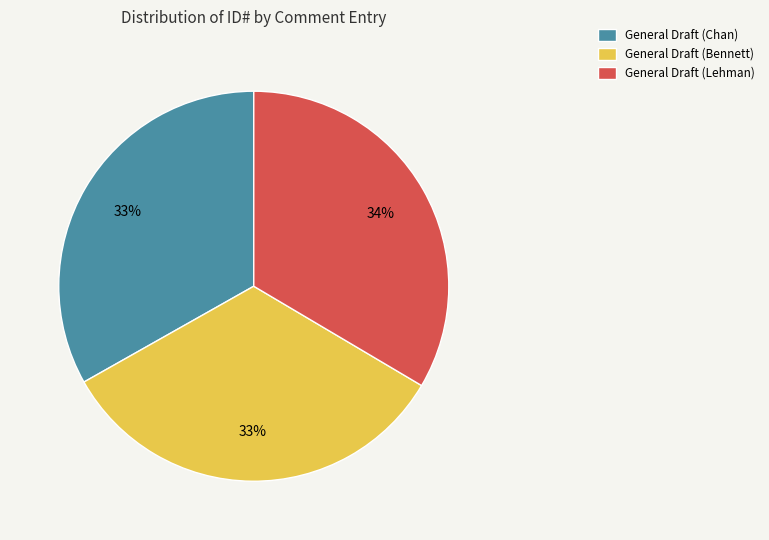

The General Draft (Lehman) slice represents 19% of the pie. True or false?

False